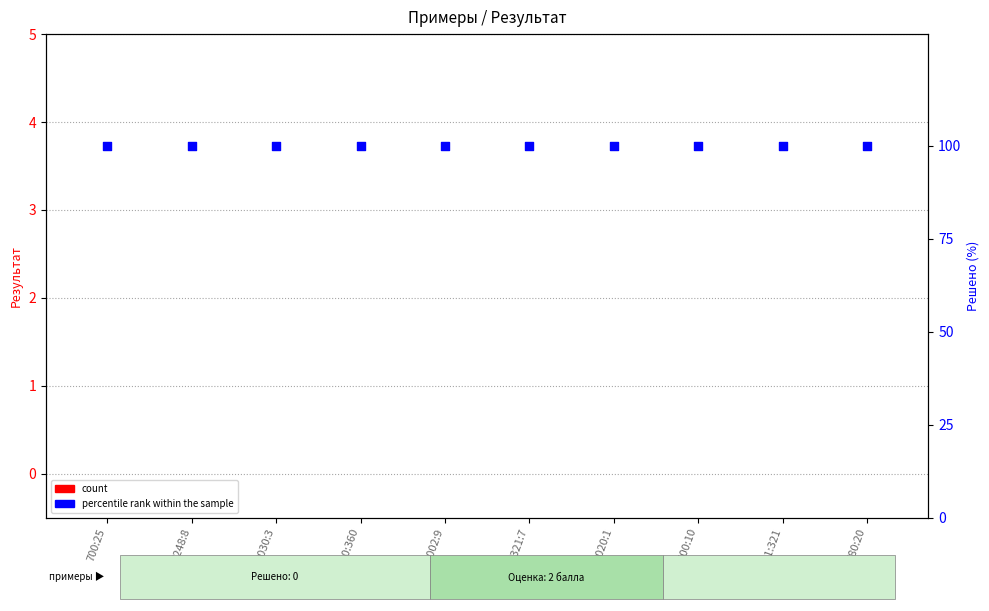

What is the total value across all series at 9020:1?

100